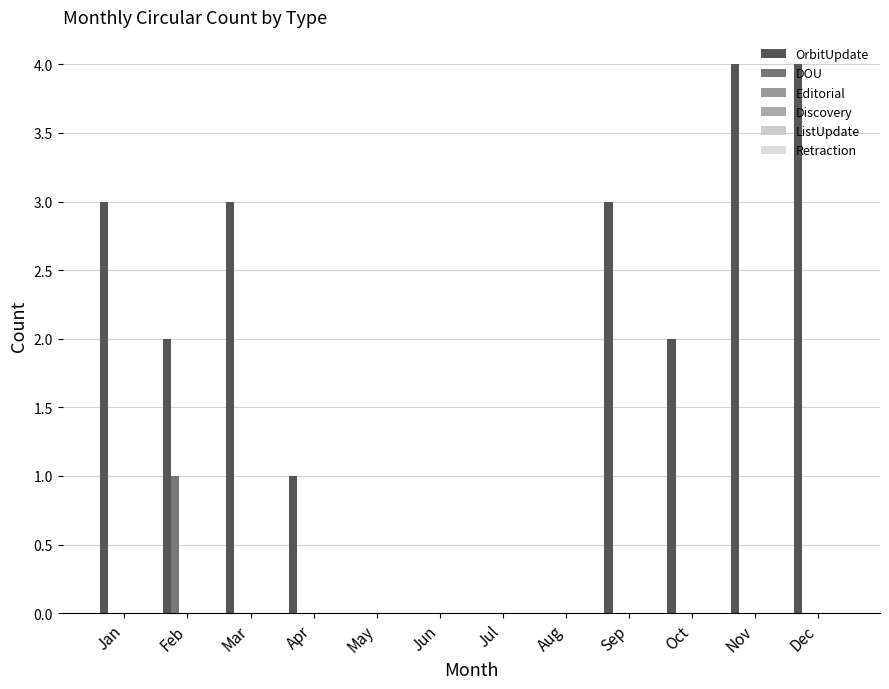

Which series has the largest total across all categories?

OrbitUpdate